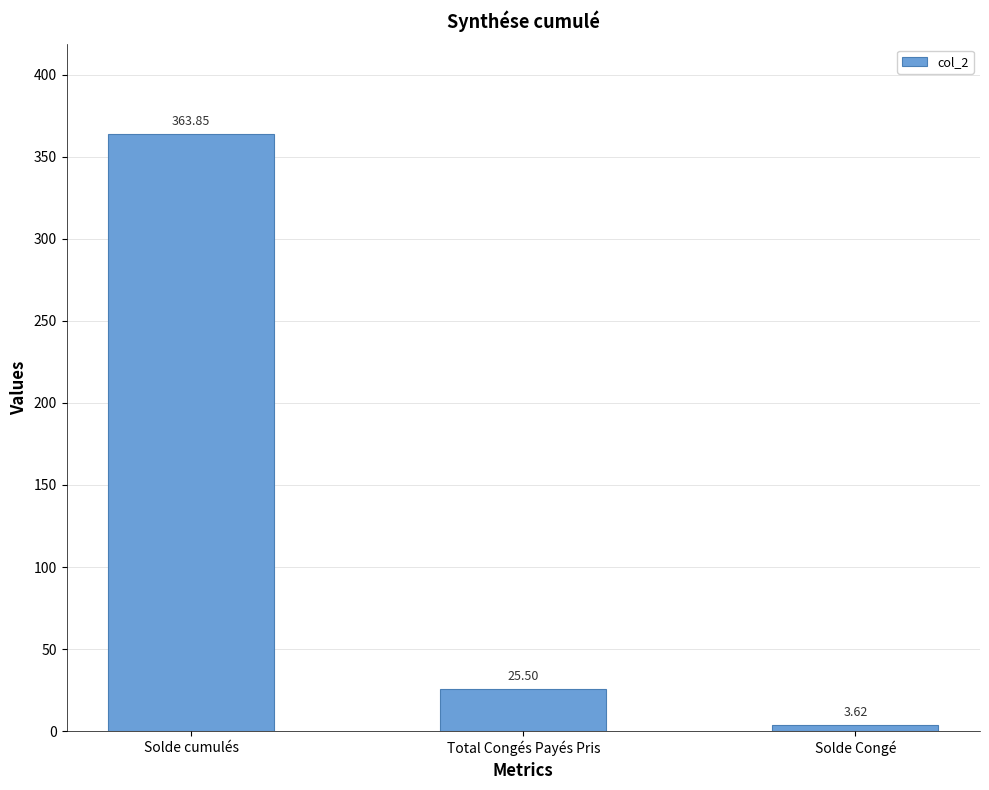

Between Solde Congé and Solde cumulés, which is larger?

Solde cumulés